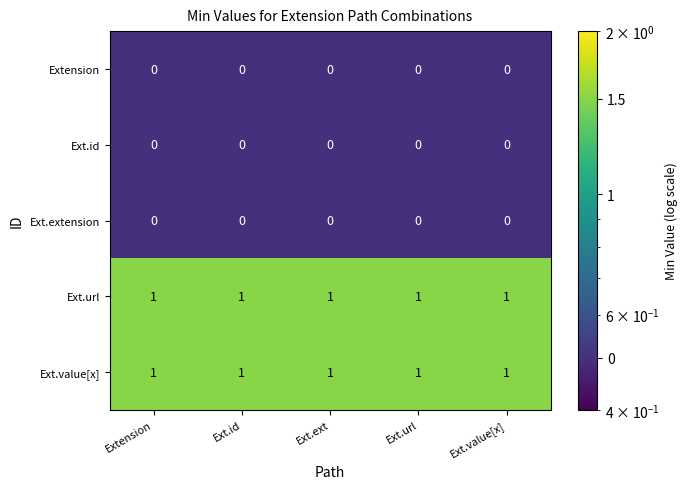

At how many categories does at least one series exceed 0?

5